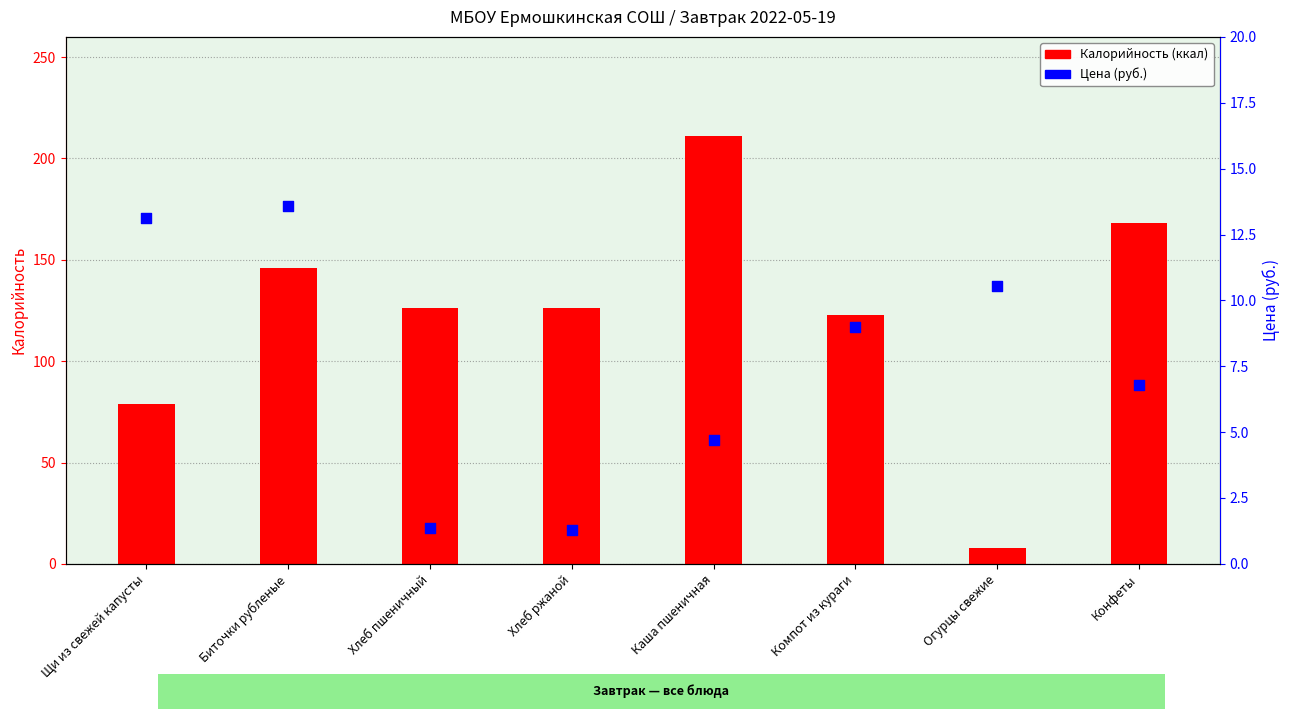

At which category is the sum across all series the highest?

Каша пшеничная